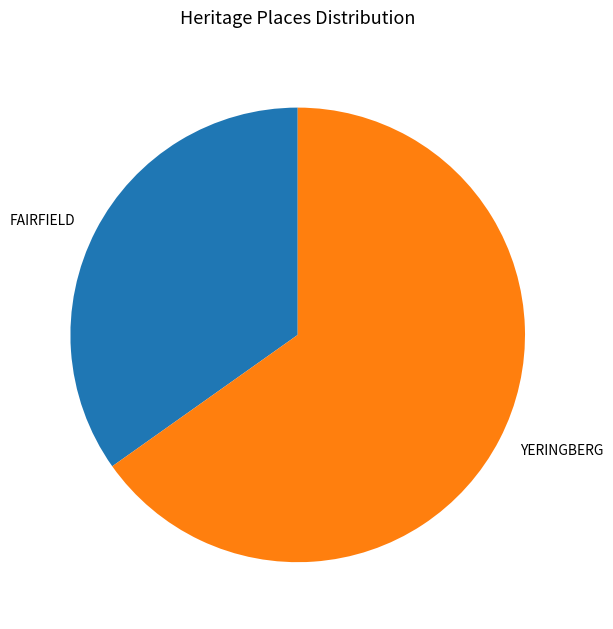

Is the sum of FAIRFIELD and YERINGBERG greater than half?

Yes